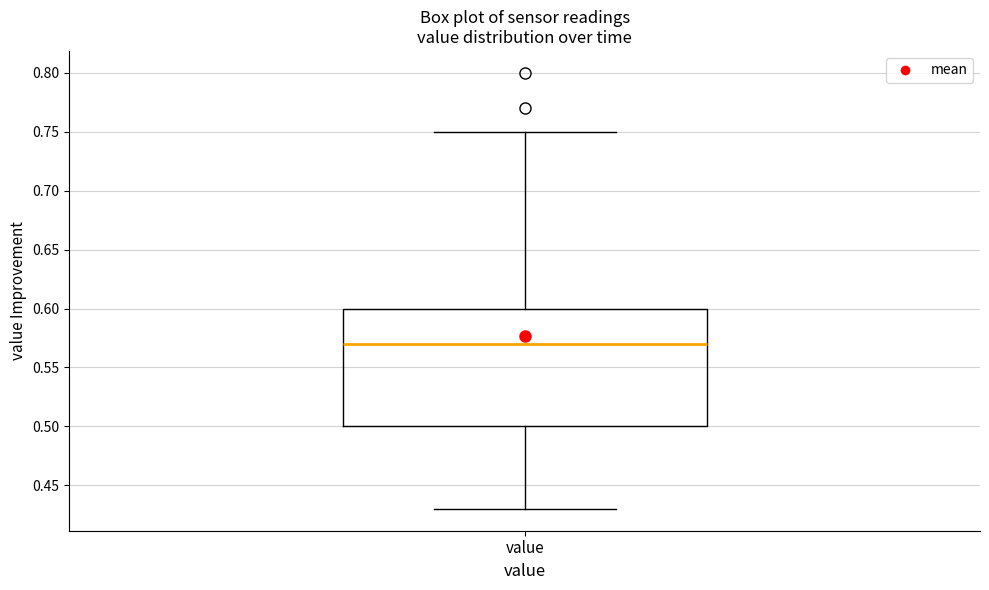

Transcribe this box plot: give where the median line is, the range the box spans, and where the two whiskers end, as read against the y-axis. The values are not printed on the chart, so give them approximately, as read against the axis.

median 0.57, box 0.50 to 0.60, whiskers 0.43 to 0.75